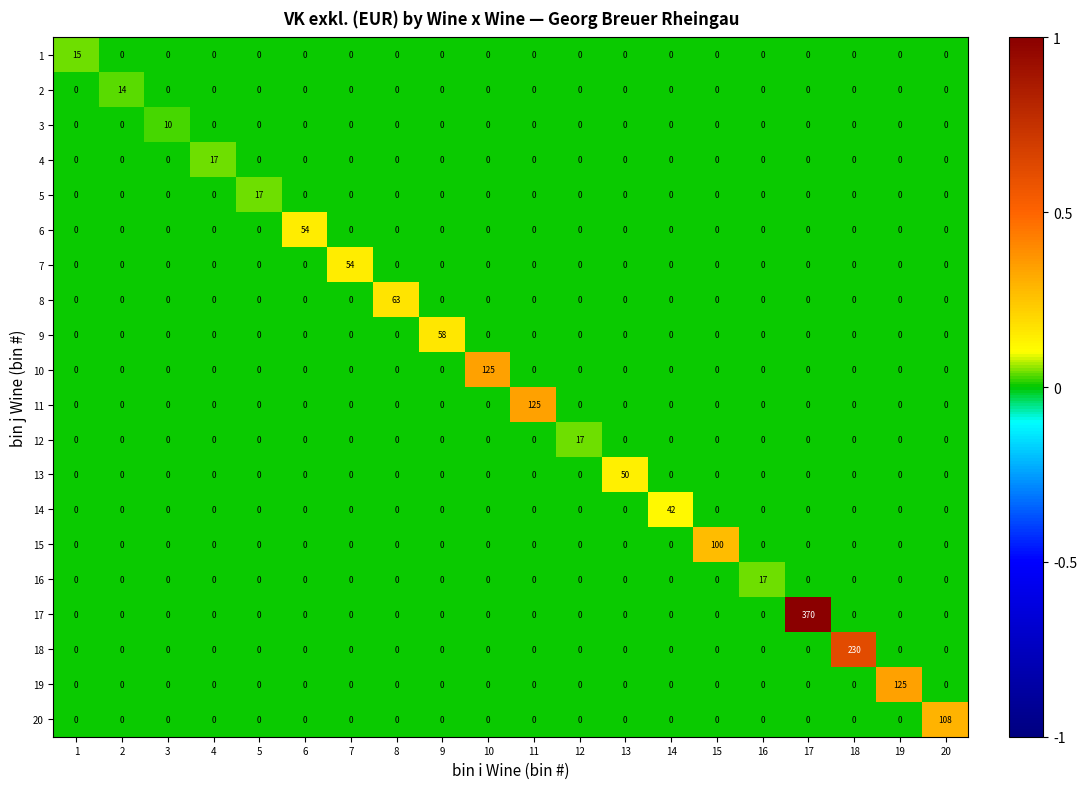

At which category is the sum across all series the highest?

17